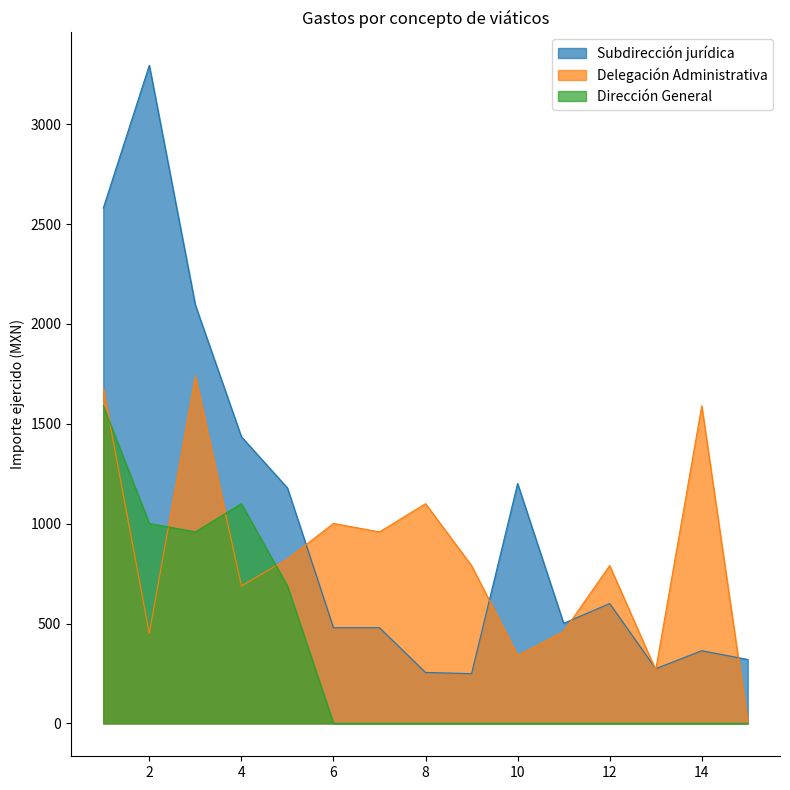

How many lines are shown in the chart?

3